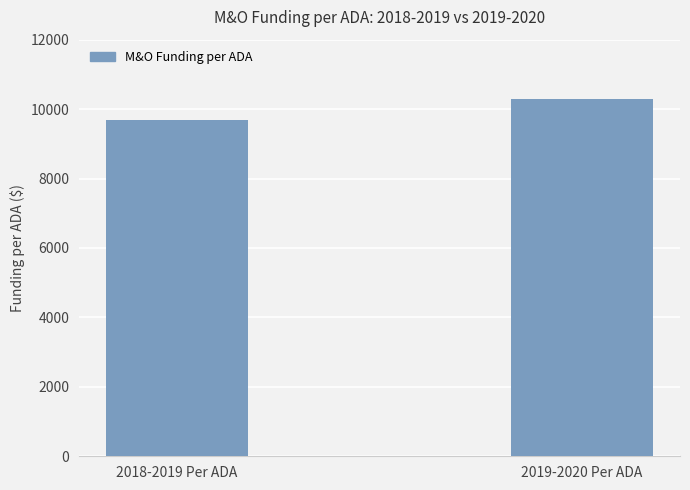

Rank the categories by value from highest to lowest.

2019-2020 Per ADA, 2018-2019 Per ADA